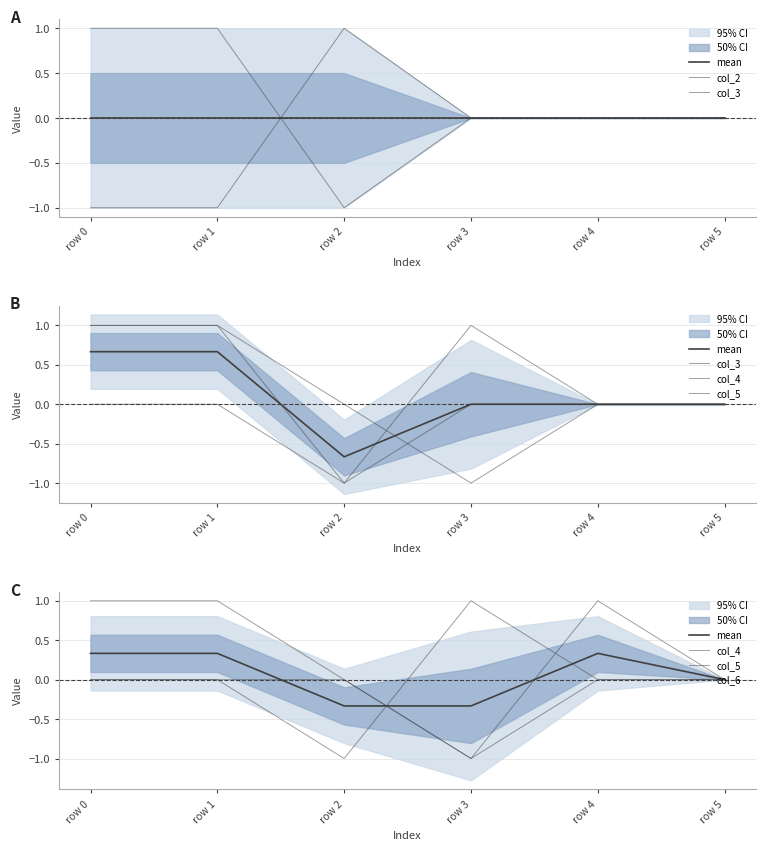

Is the value of col_2 at row 0 greater than the value of col_6 at row 5?

No